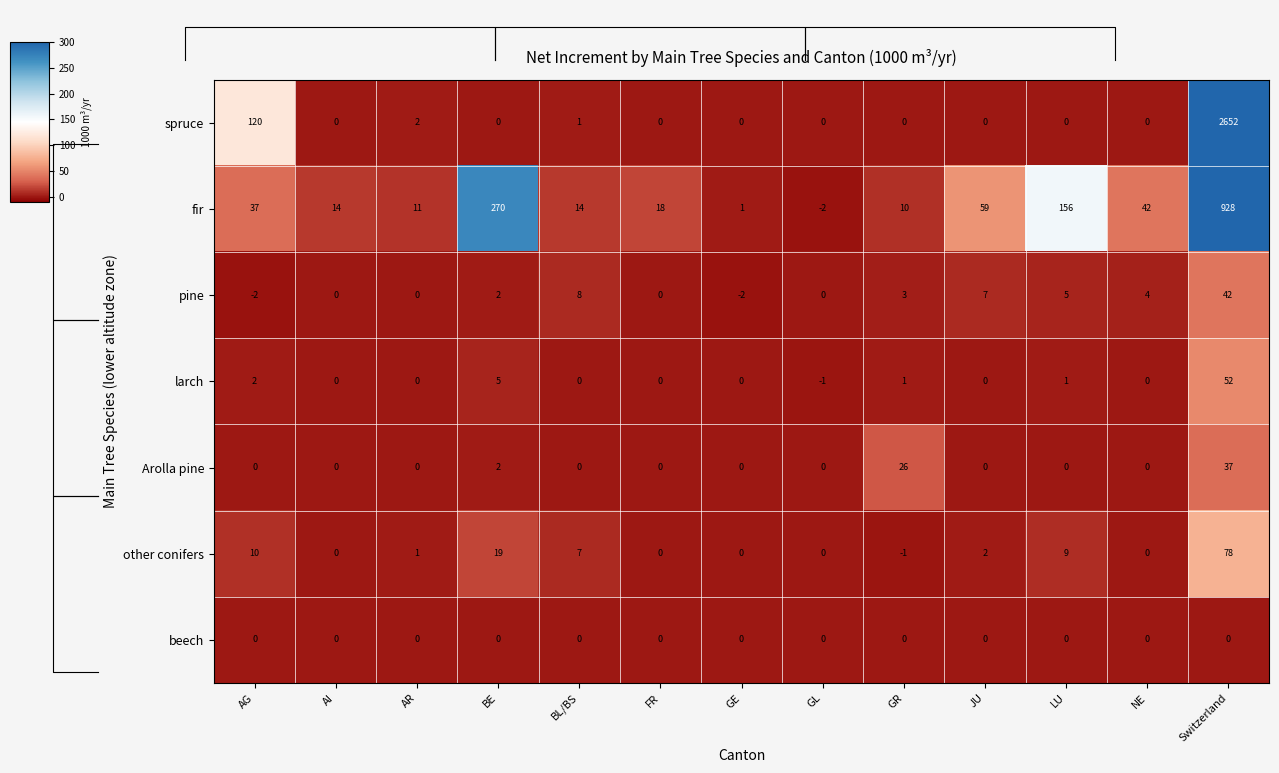

Between NE and AG, which is larger?

AG